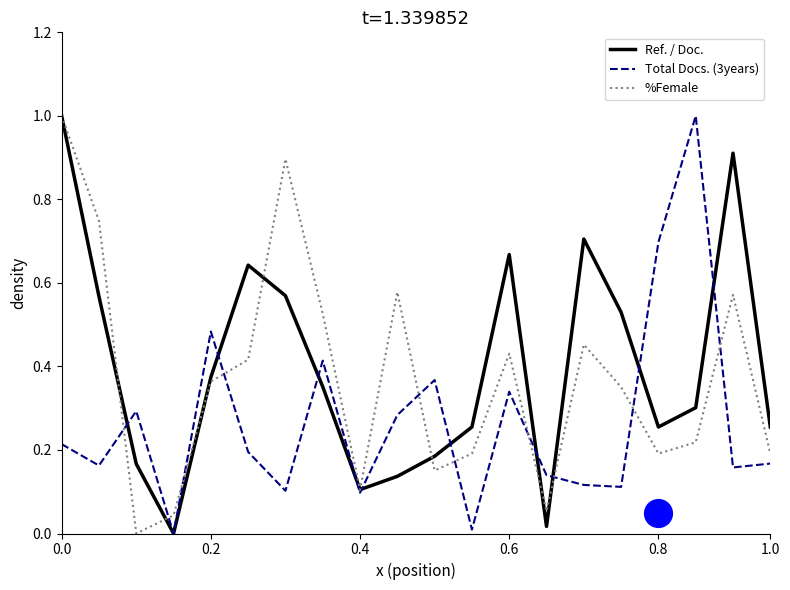

What is the highest value of the Ref. / Doc. series?

1.0